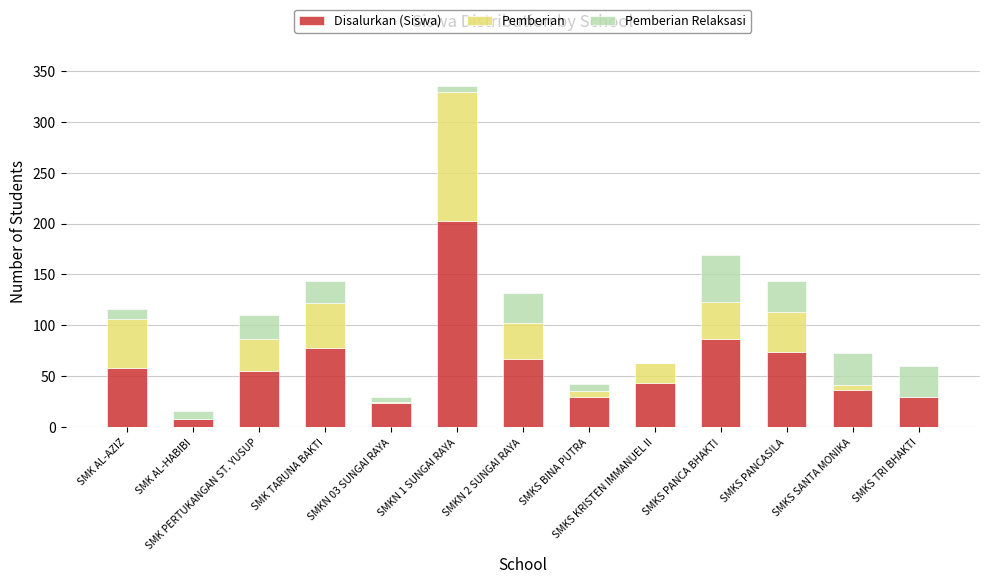

What is the approximate value of Disalurkan (Siswa) at SMK AL-AZIZ, to the nearest 10?

60